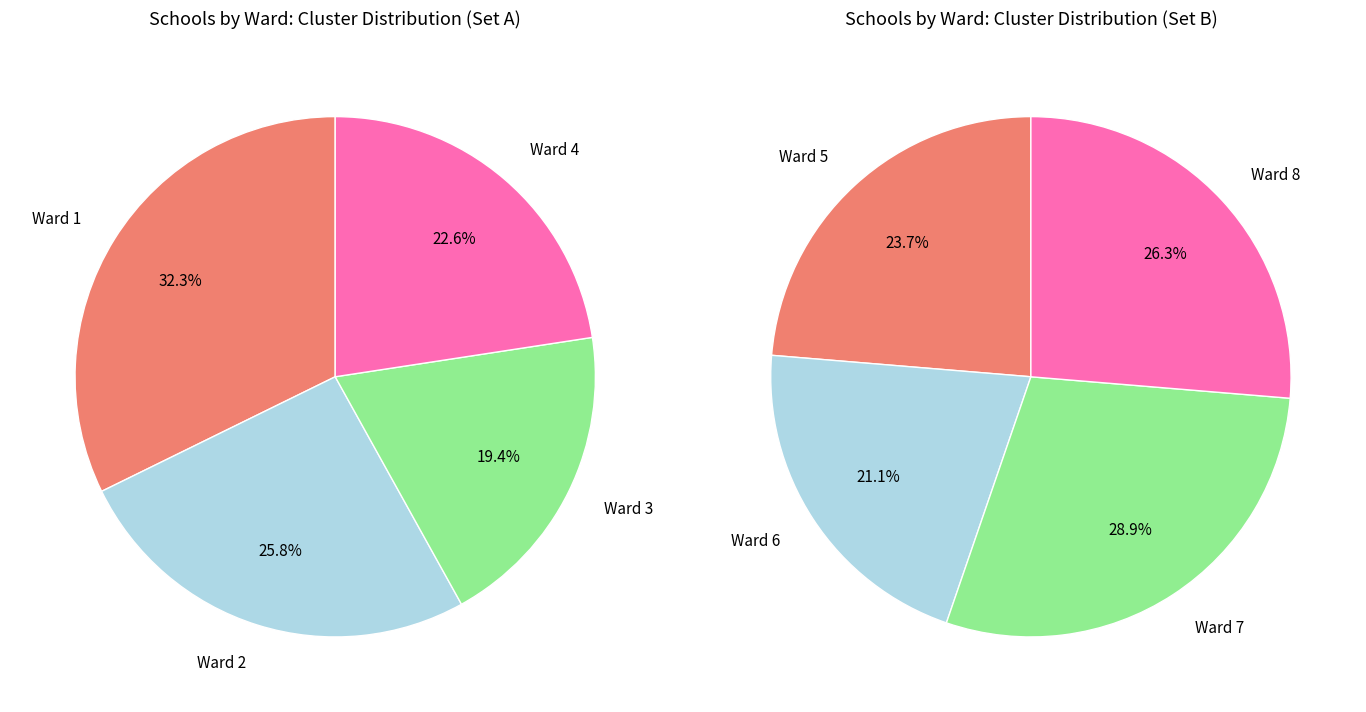

Is there a majority slice in this chart?

No